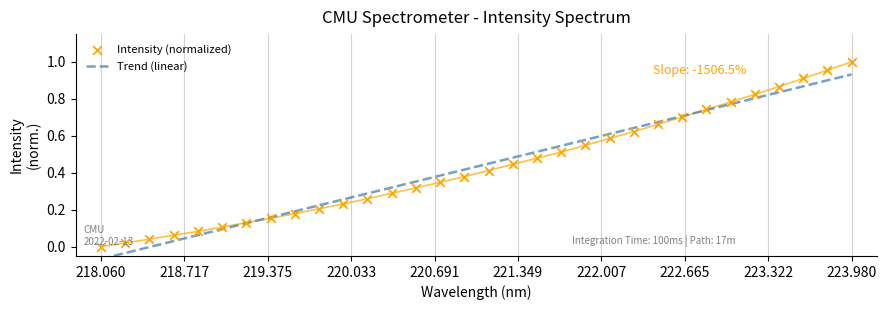

What is the change in value from 221.1174 to 222.8355?

+0.3